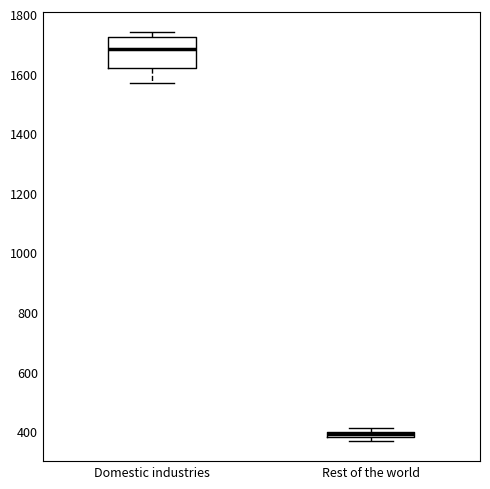

Where is the upper edge of the box for Rest of the world on the y-axis? The values are not printed on the chart, so give them approximately, as read against the axis.

400